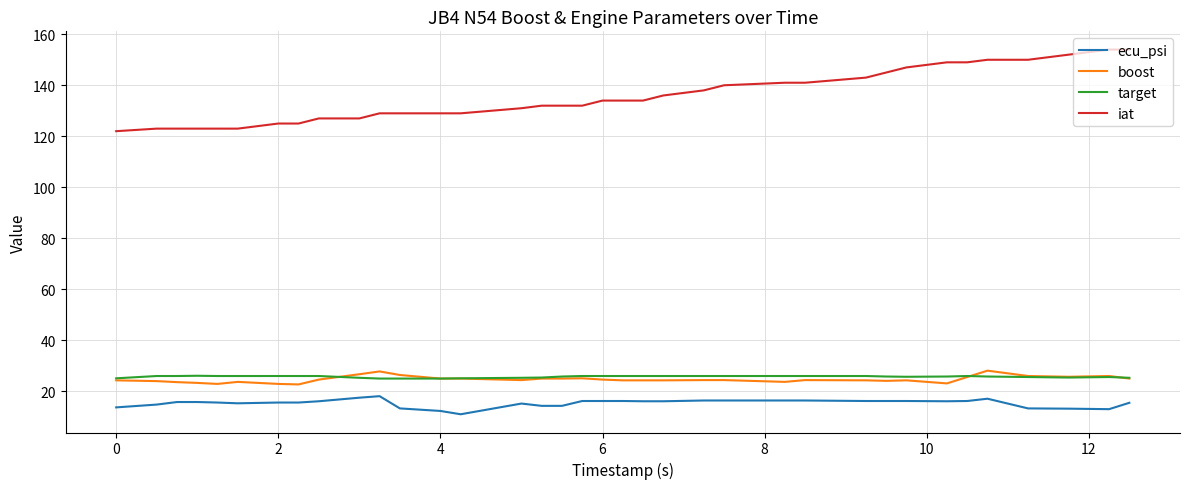

What is the smallest value displayed?

11.0